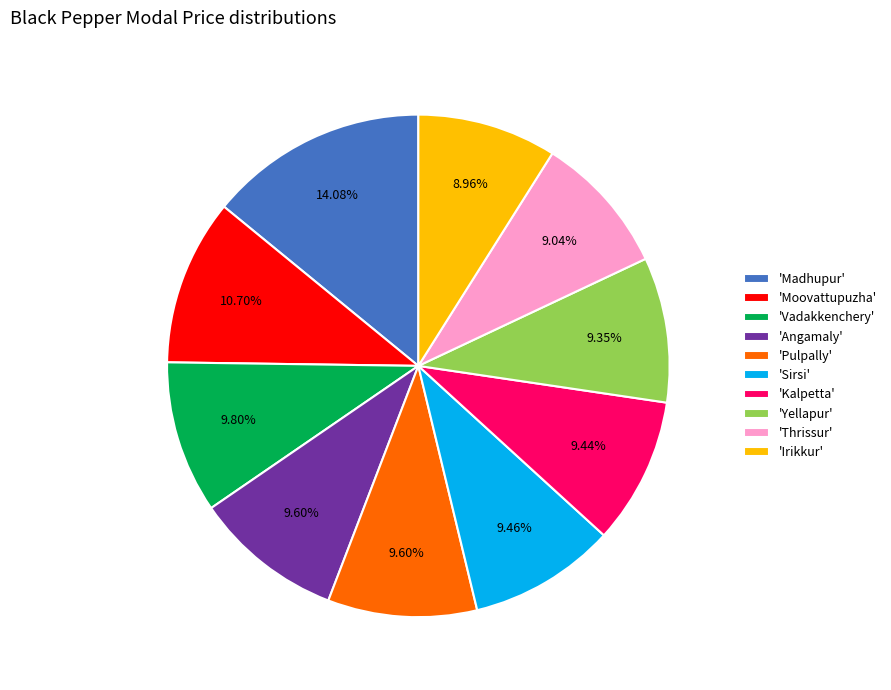

Is the sum of 'Angamaly' and 'Yellapur' greater than half?

No